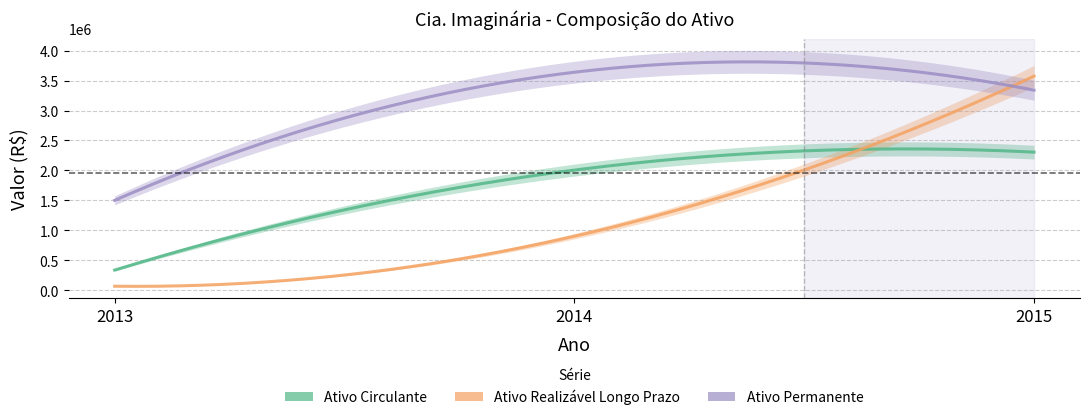

Rank the categories by Ativo Permanente value from lowest to highest.

2013, 2015, 2014